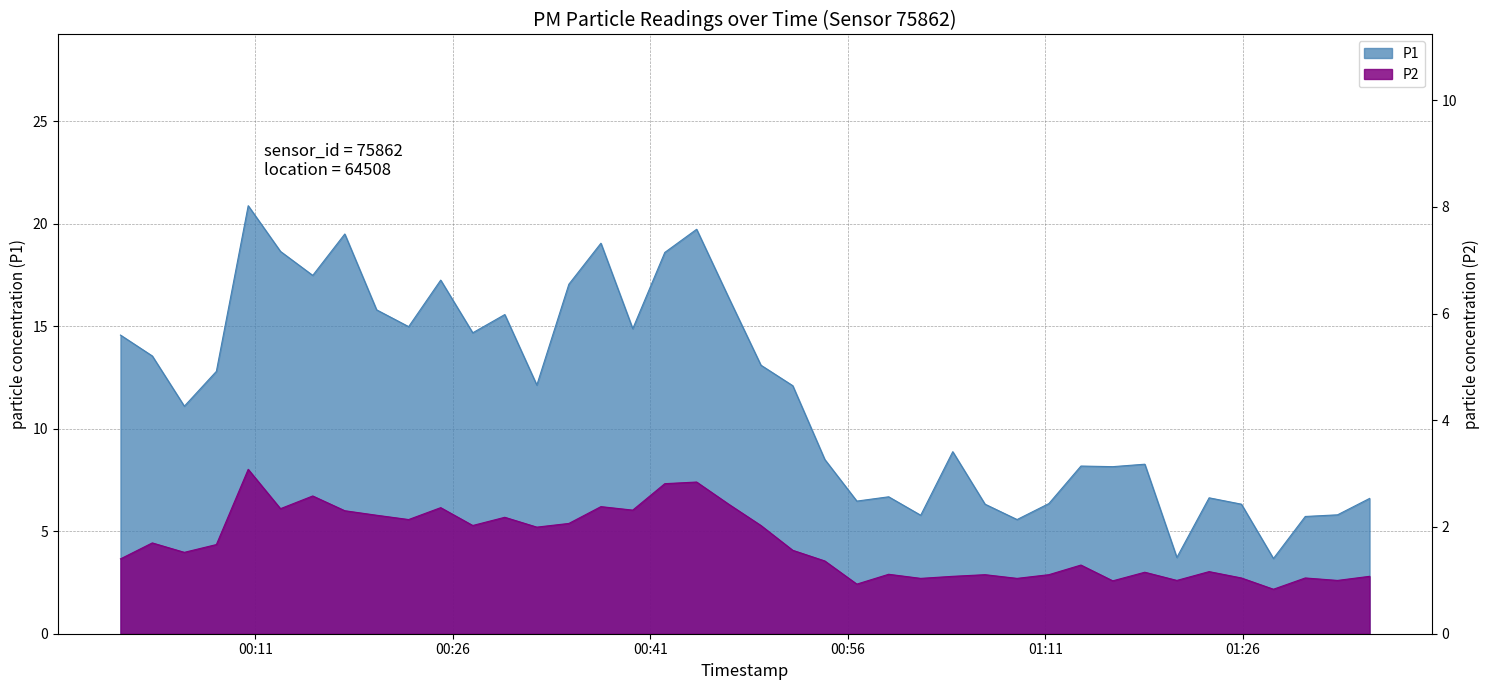

What is the difference between the highest and lowest values at 2024-01-27T00:37:15?

12.9